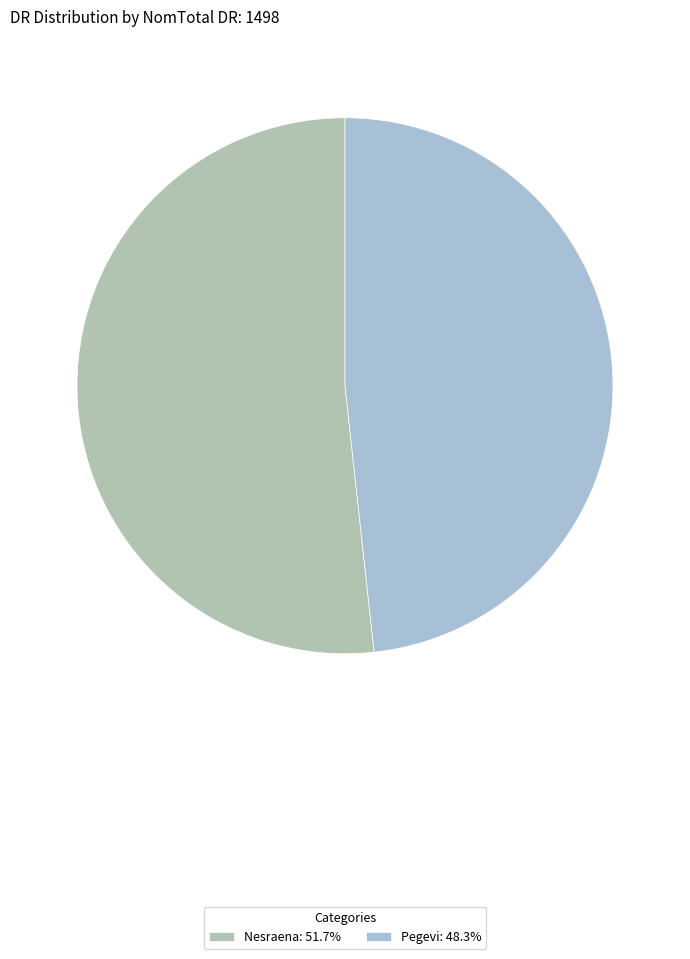

How many slices are in this pie chart?

2